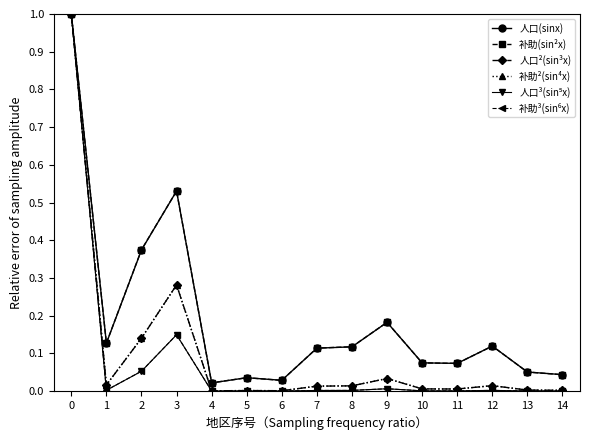

Count the number of data series in this chart.

6